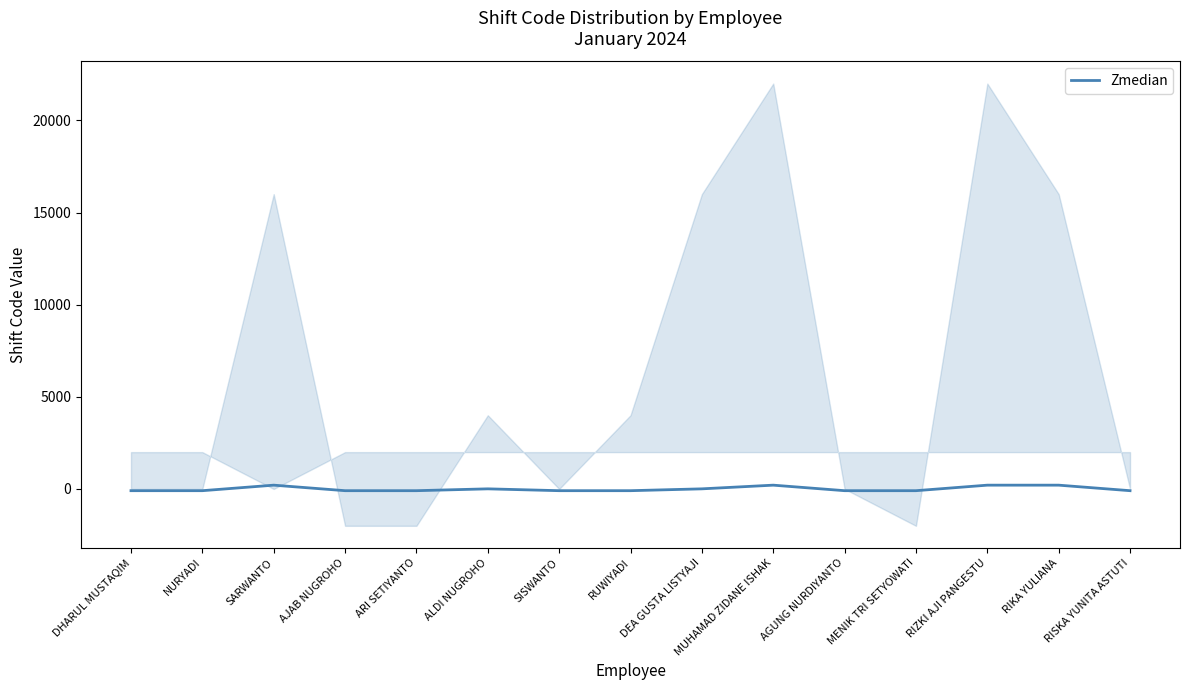

What is the label of the 14th point from the left?

RIKA YULIANA